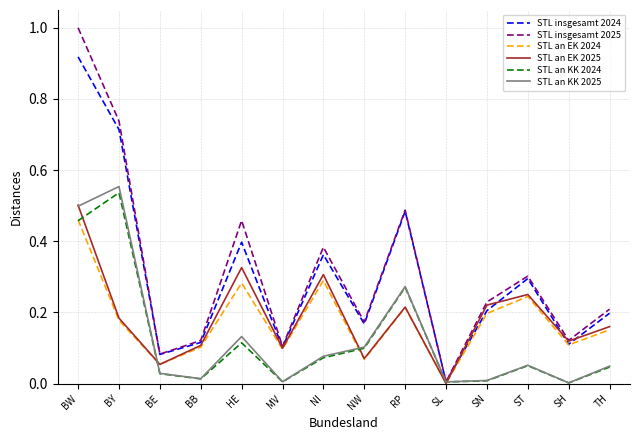

True or false: STL an KK 2025 has a value of 0.0 at SL.

True